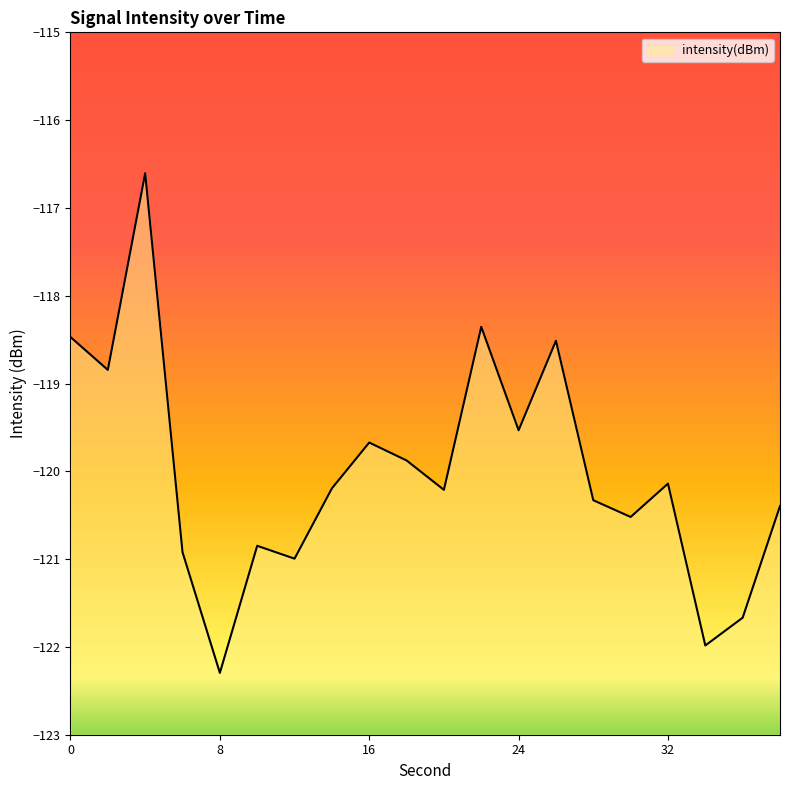

What is the greatest value displayed?

-116.6